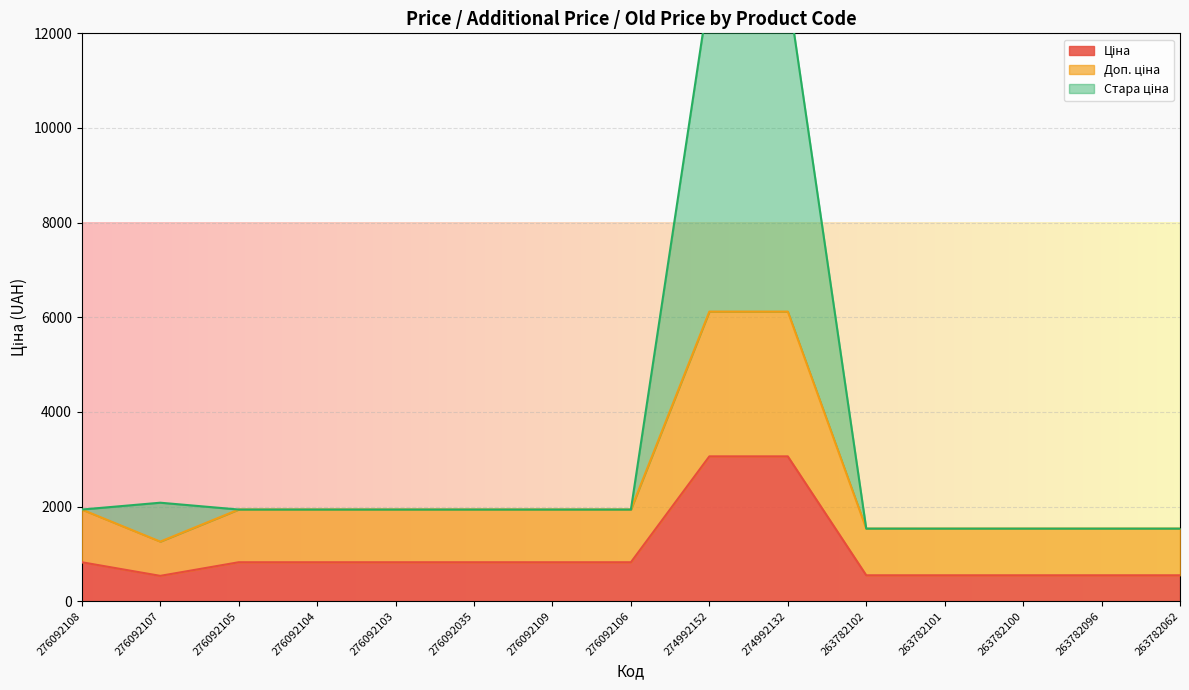

Count the number of categories in the chart.

15